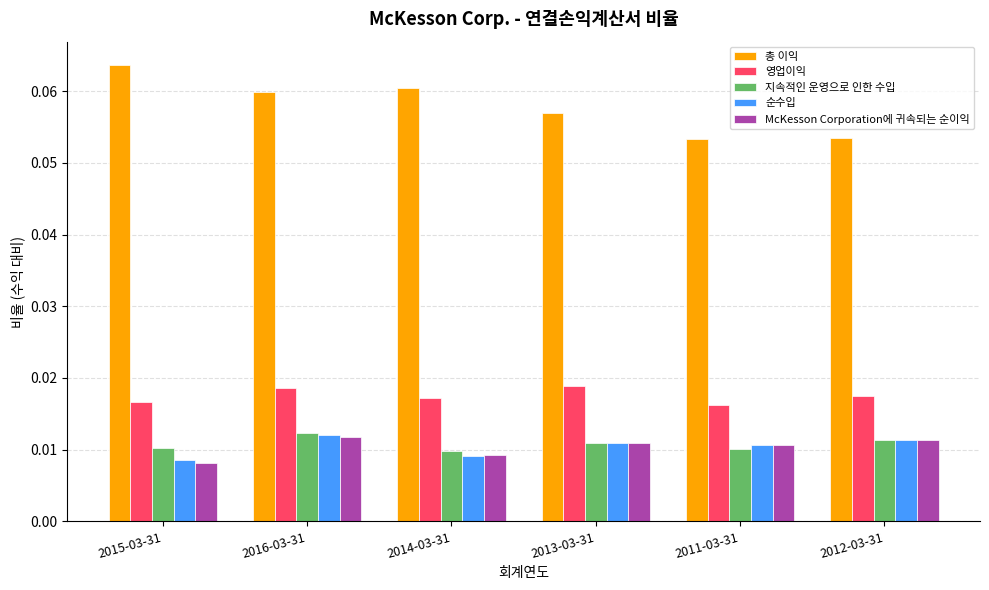

Is the value of 영업이익 at 2011-03-31 greater than the value of 총 이익 at 2012-03-31?

No